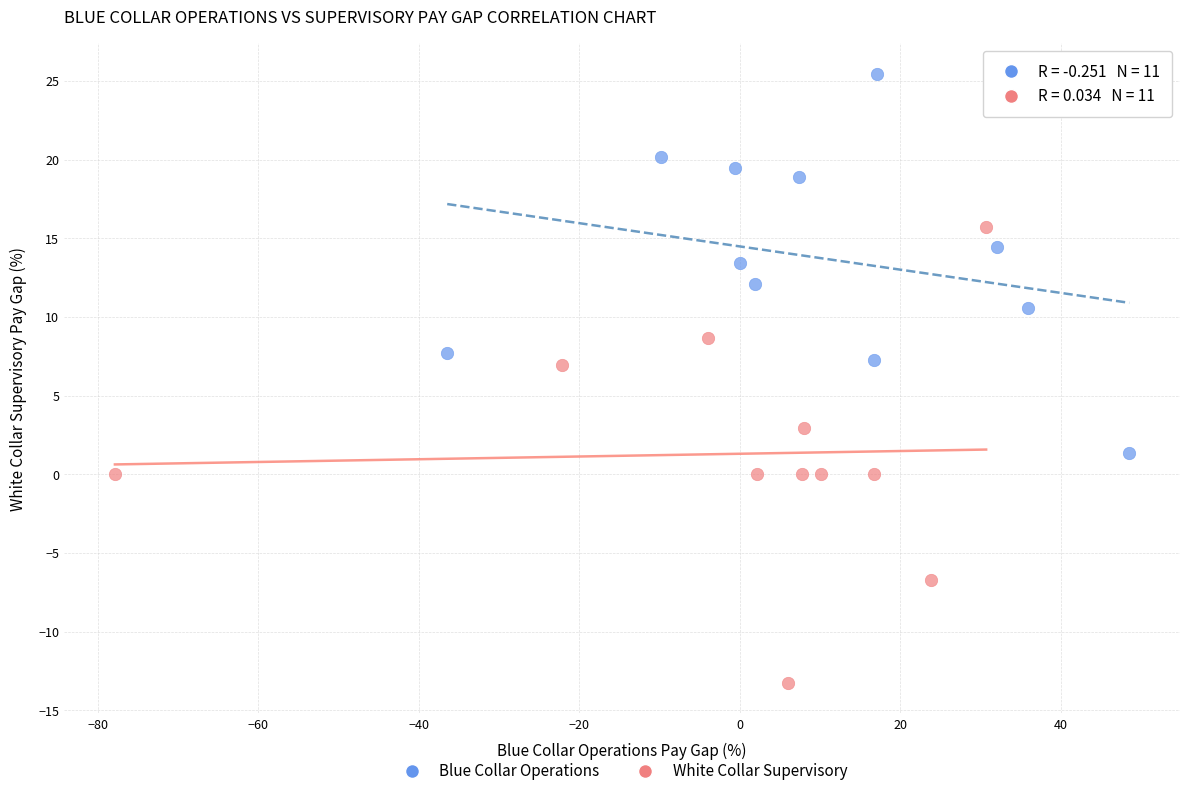

Which series contains the highest Y value?

Blue Collar Operations